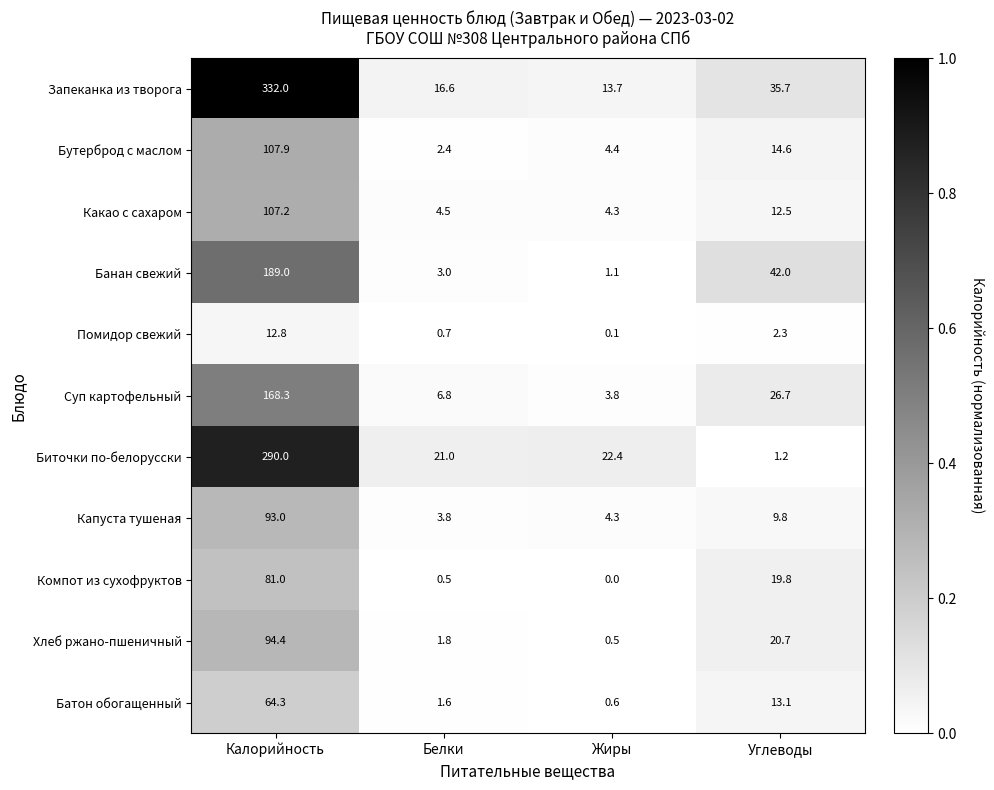

At which category does the chart reach its minimum across all series?

Жиры